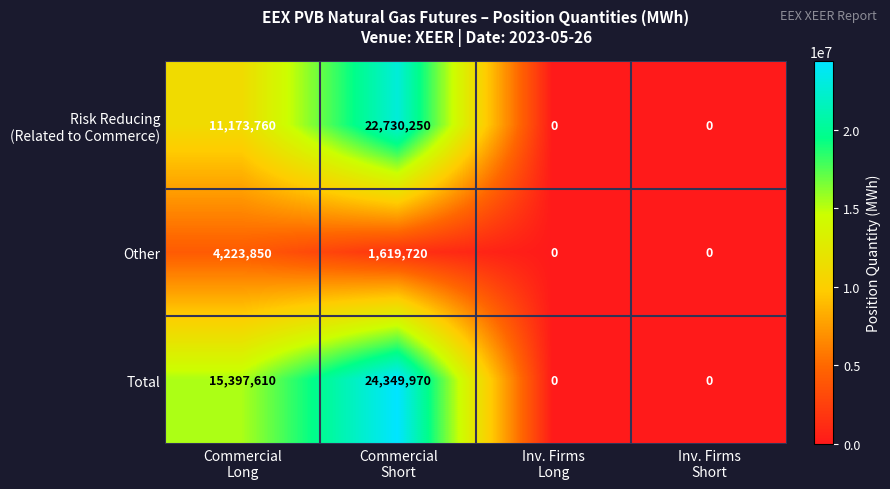

Which series has the largest total across all categories?

Total